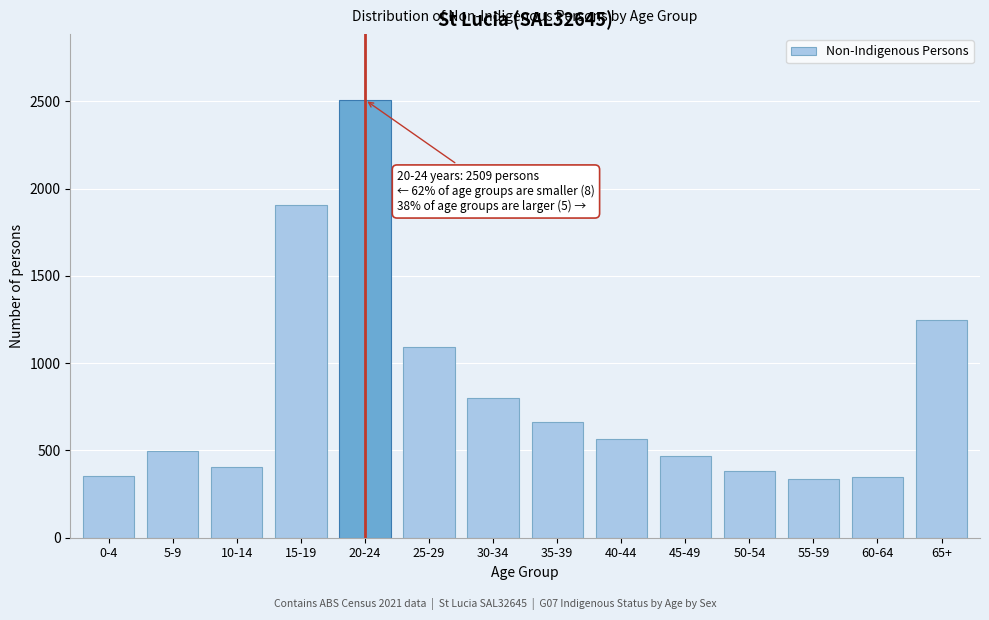

The value at 60-64 is 350. True or false?

True